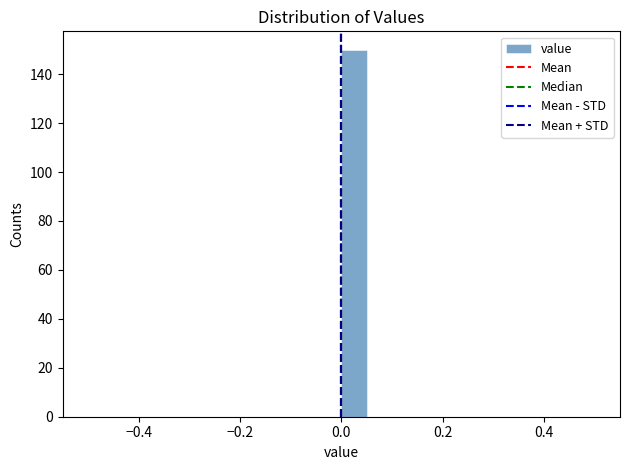

Read against the x-axis, roughly where is the centre of the tallest bar?

0.02